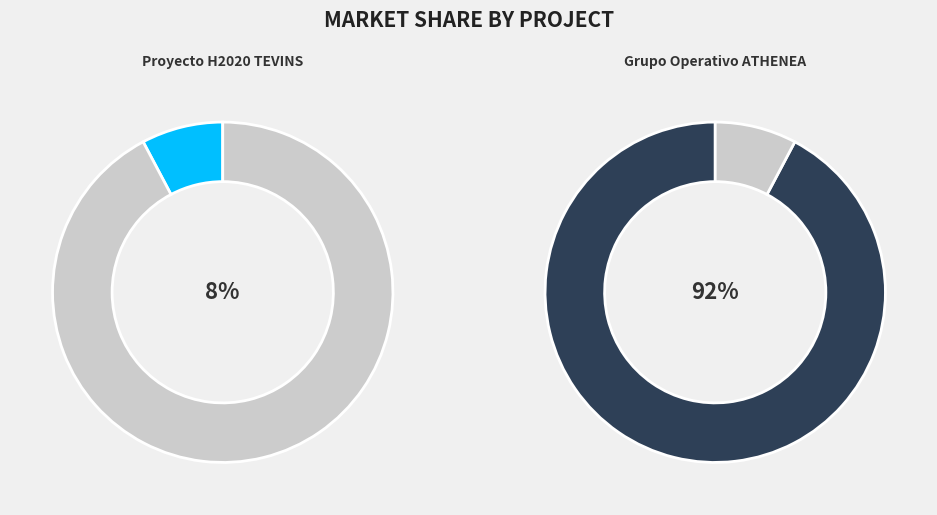

Which slice is the smallest?

Proyecto H2020 TEVINS